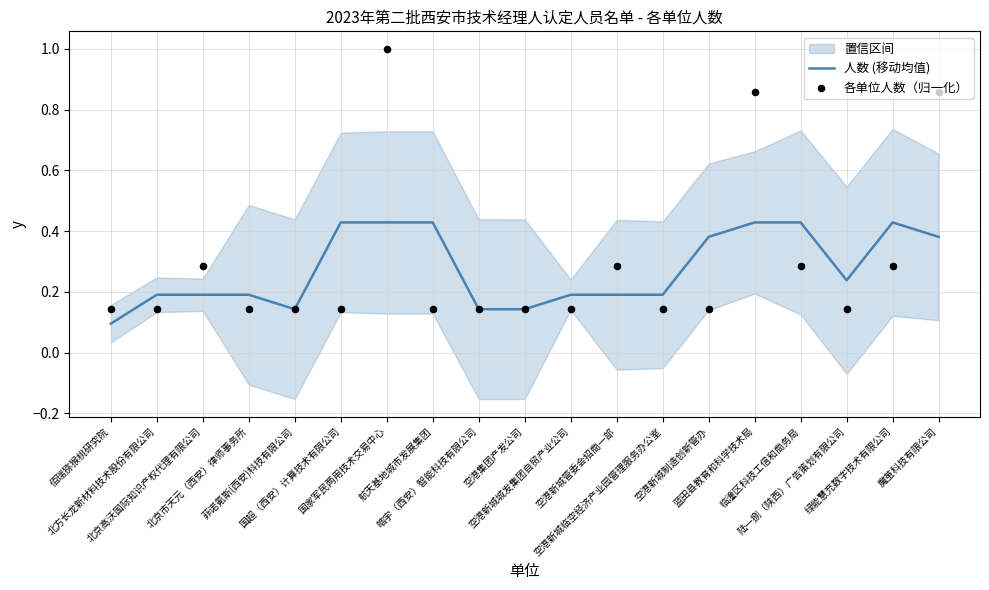

Which series has the largest Y range (max minus min)?

各单位人数（归一化）